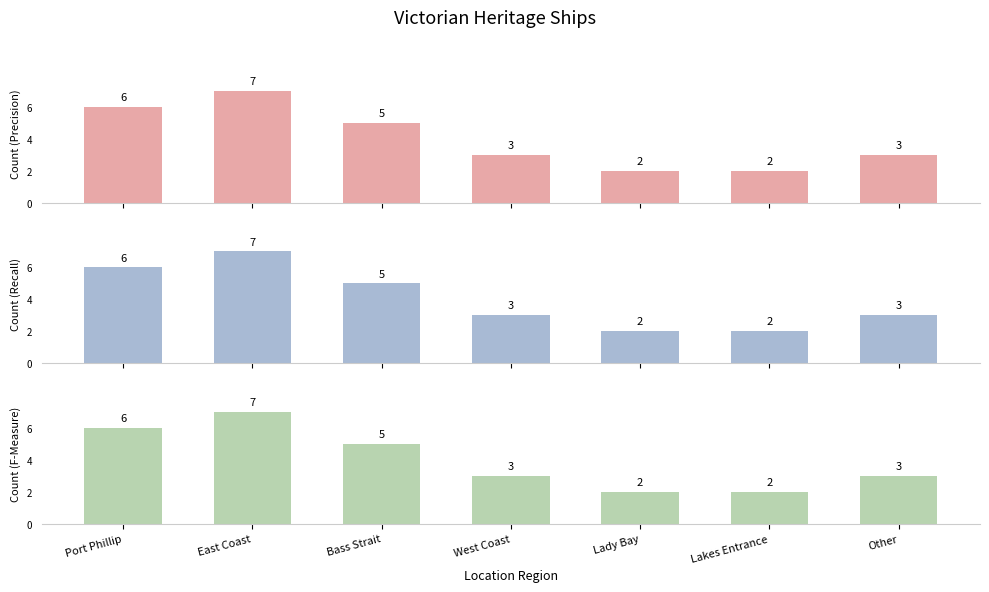

What value does the Count (F-Measure) series have at Other?

3